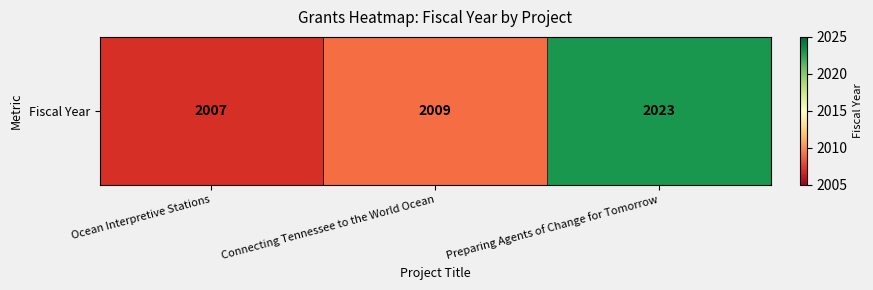

Rank the categories by value from highest to lowest.

Preparing Agents of Change for Tomorrow, Connecting Tennessee to the World Ocean, Ocean Interpretive Stations